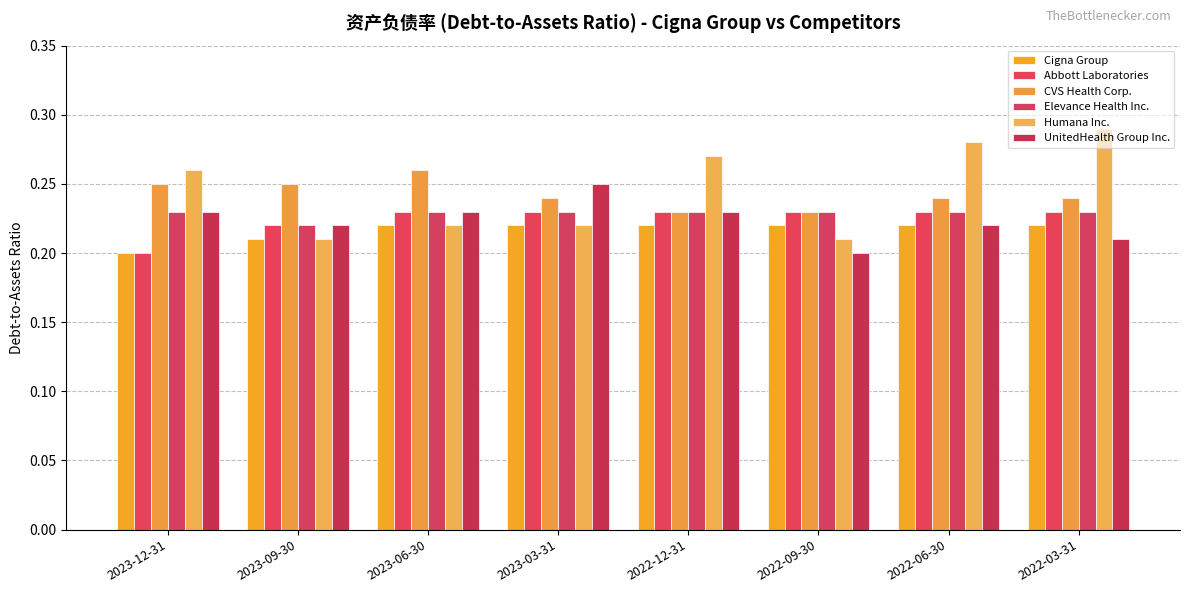

The Abbott Laboratories series shows 0.2 at 2023-03-31. True or false?

True